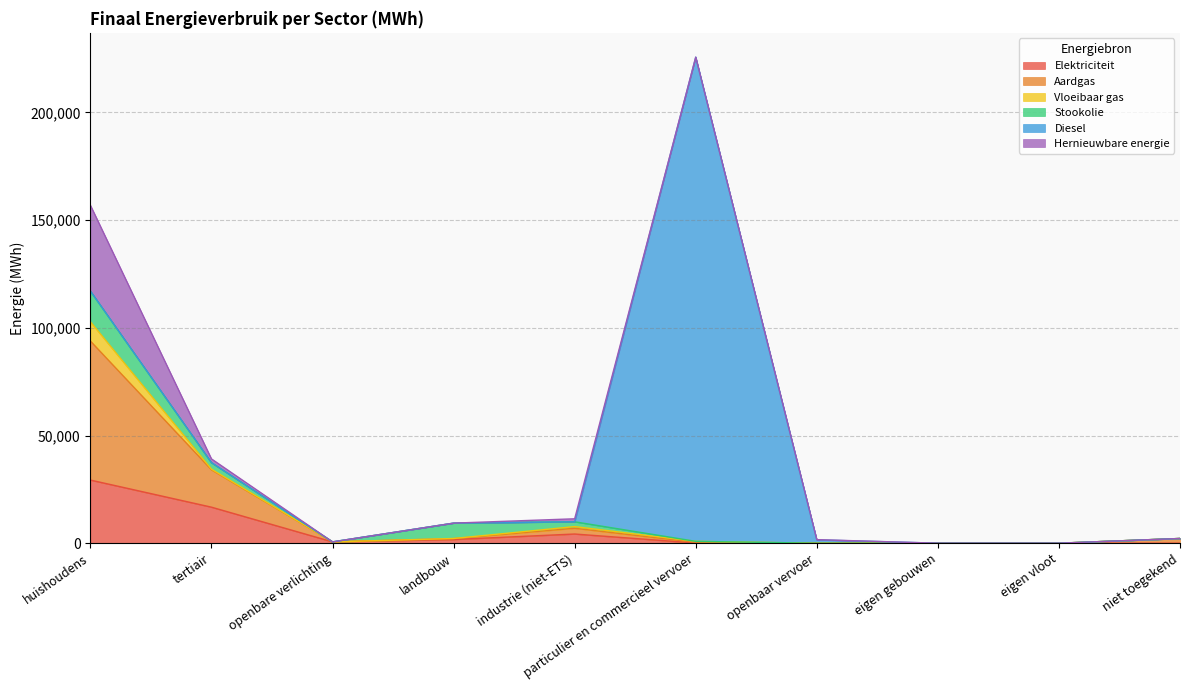

What is the greatest value displayed?

224826.9